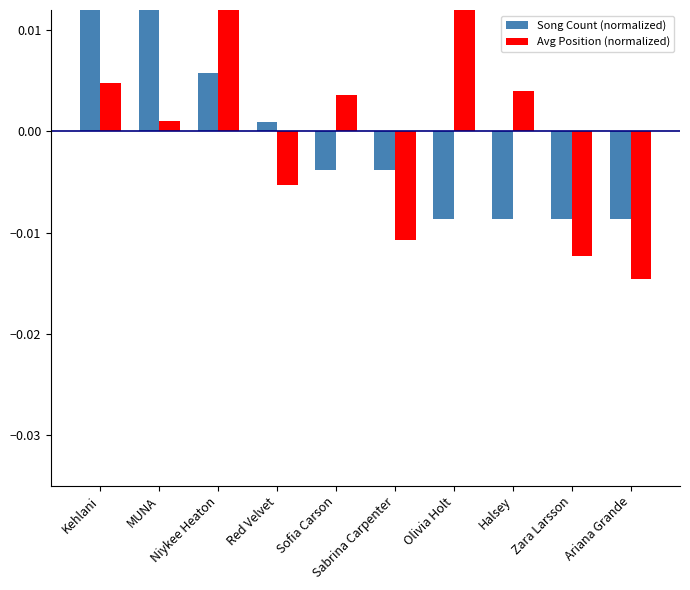

What are all the series names shown in the legend?

Song Count (normalized), Avg Position (normalized)